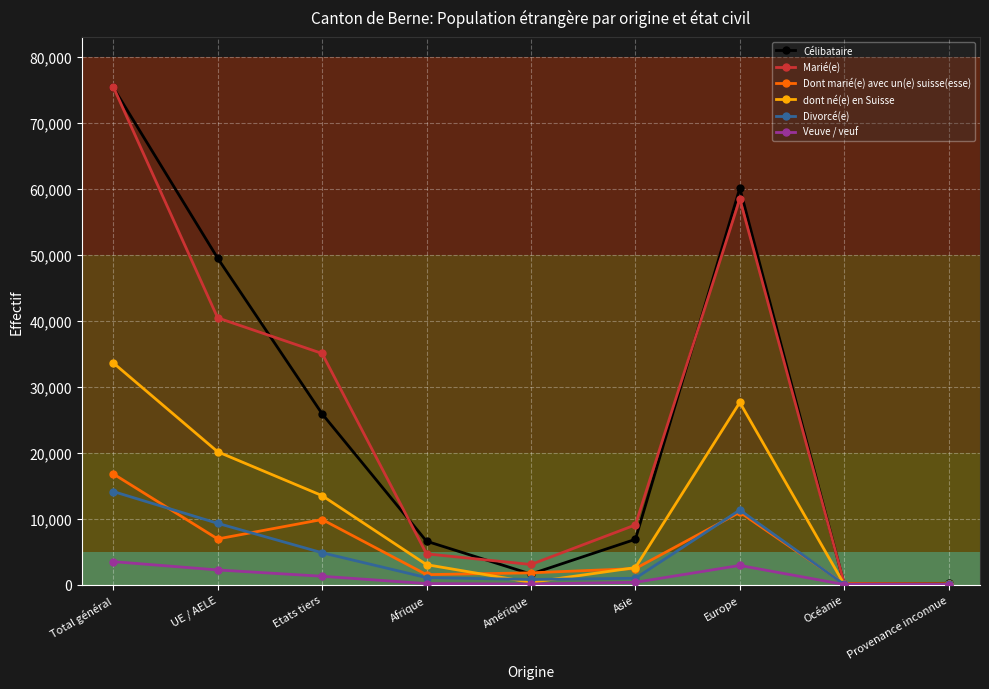

What is the sum of all dont né(e) en Suisse values?

100812